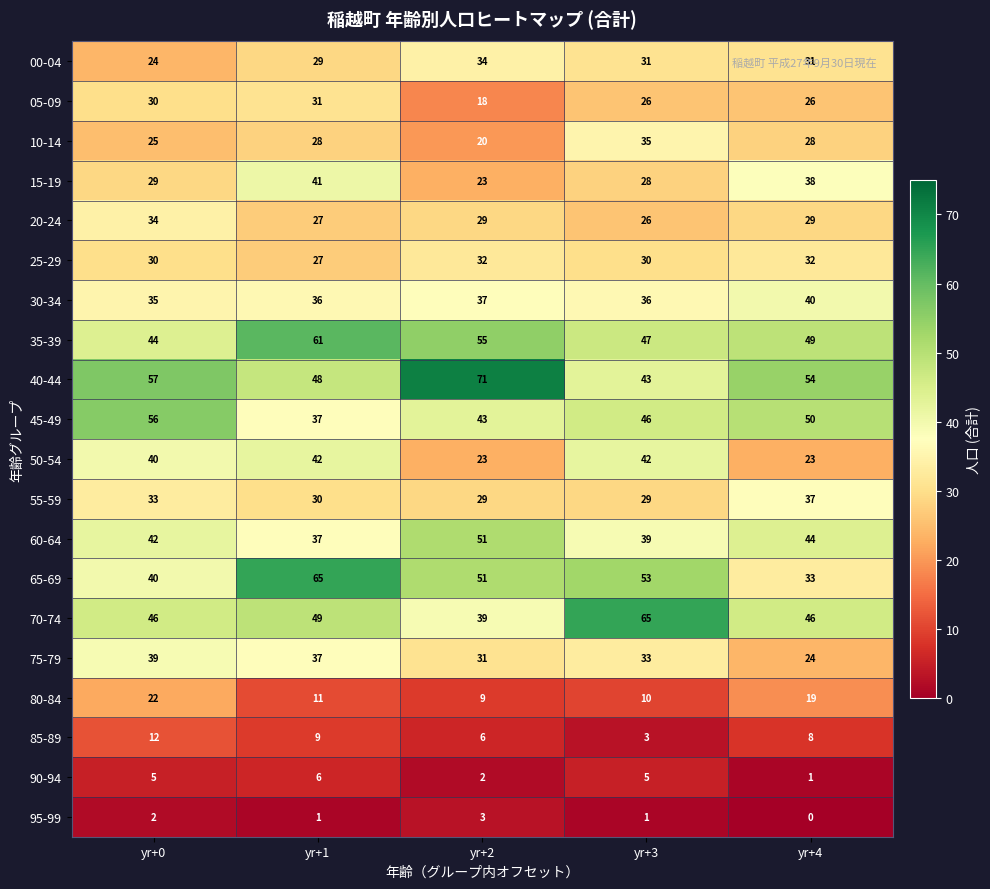

Count the 40-44 values in the range 48 to 57.

3